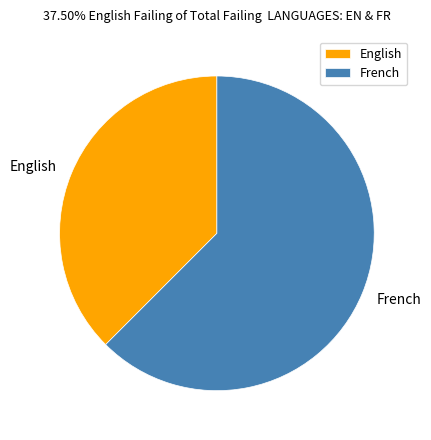

The English slice represents 28% of the pie. True or false?

False